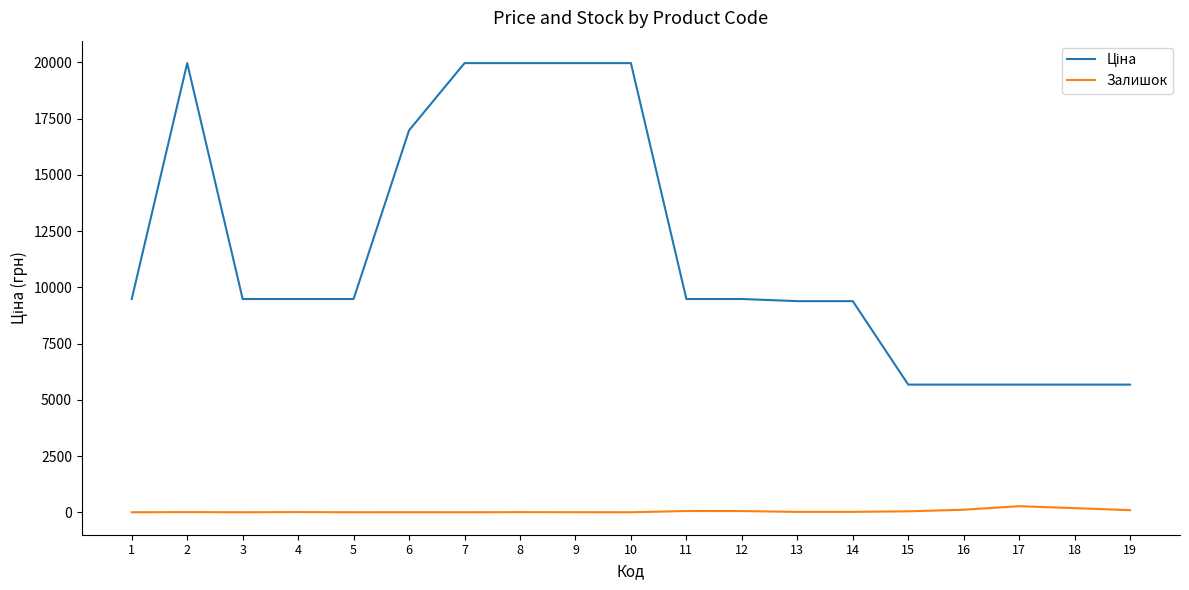

What is the total value across all series at 5?

9480.1